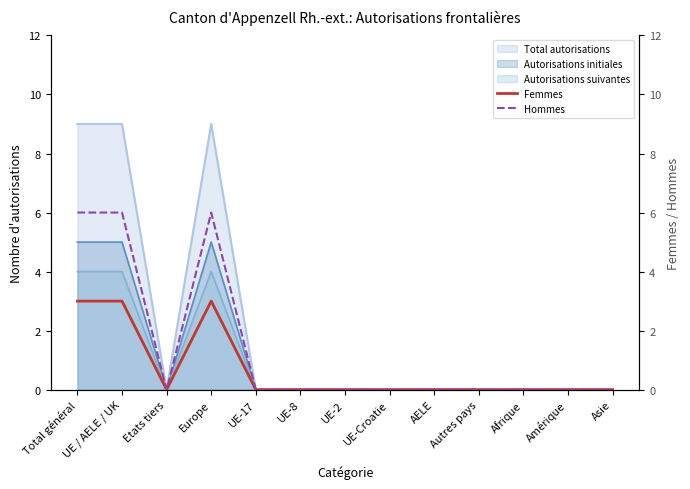

Is it true that Femmes equals 0 at Etats tiers?

True